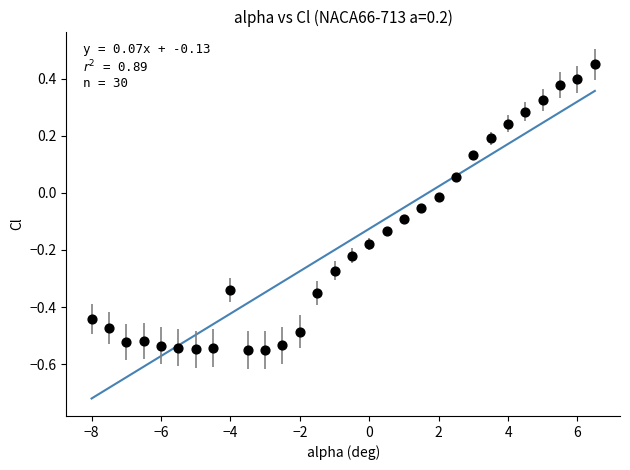

What is the range of X values (max minus min)?

14.5